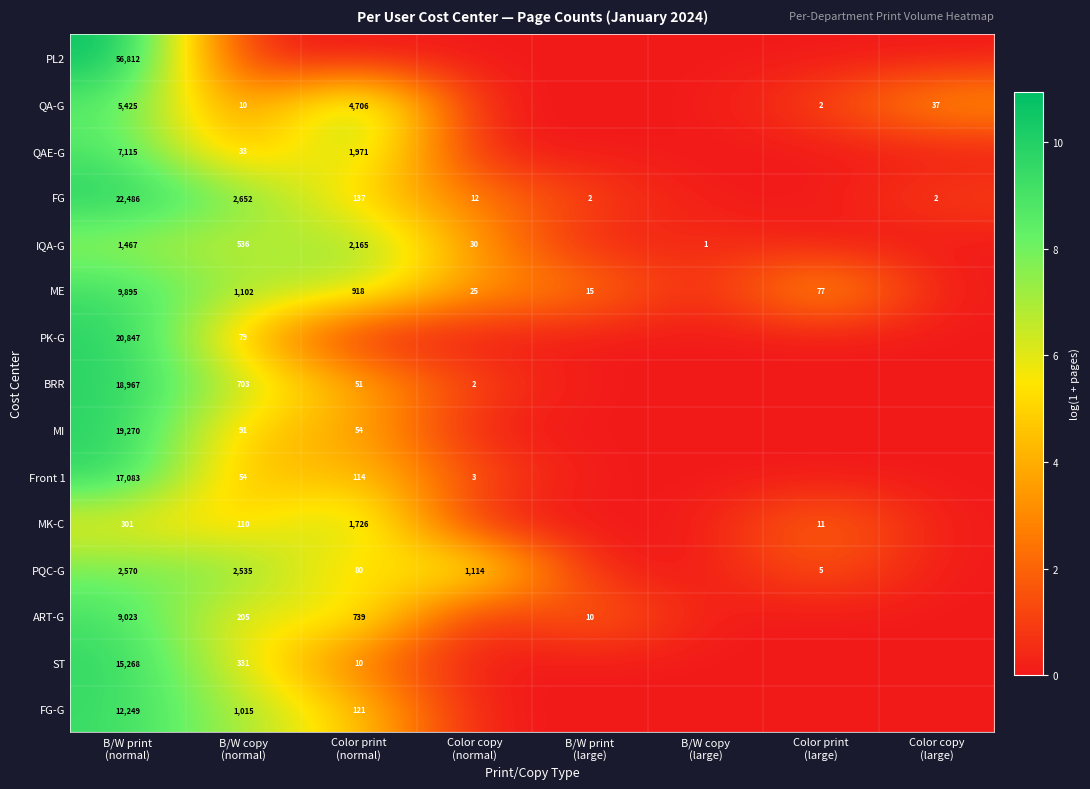

What is the highest value of the QA-G series?

8.6